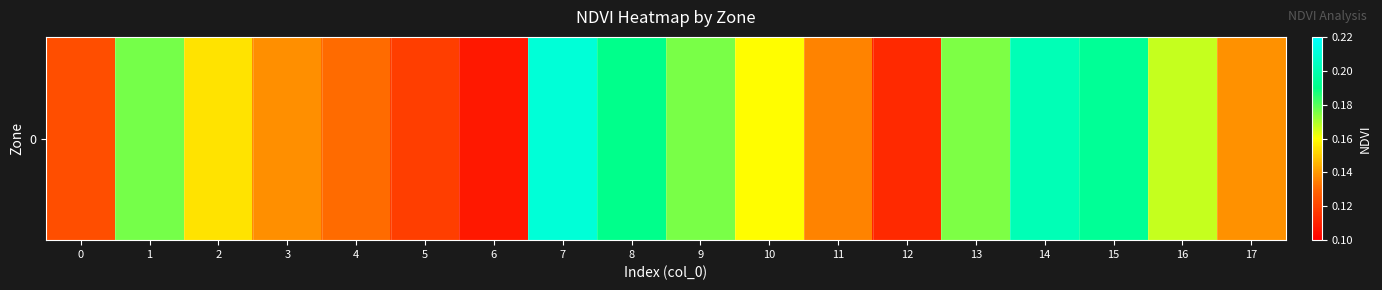

Rank the categories by value from lowest to highest.

6, 12, 5, 0, 4, 11, 3, 17, 2, 10, 16, 13, 9, 1, 8, 15, 14, 7